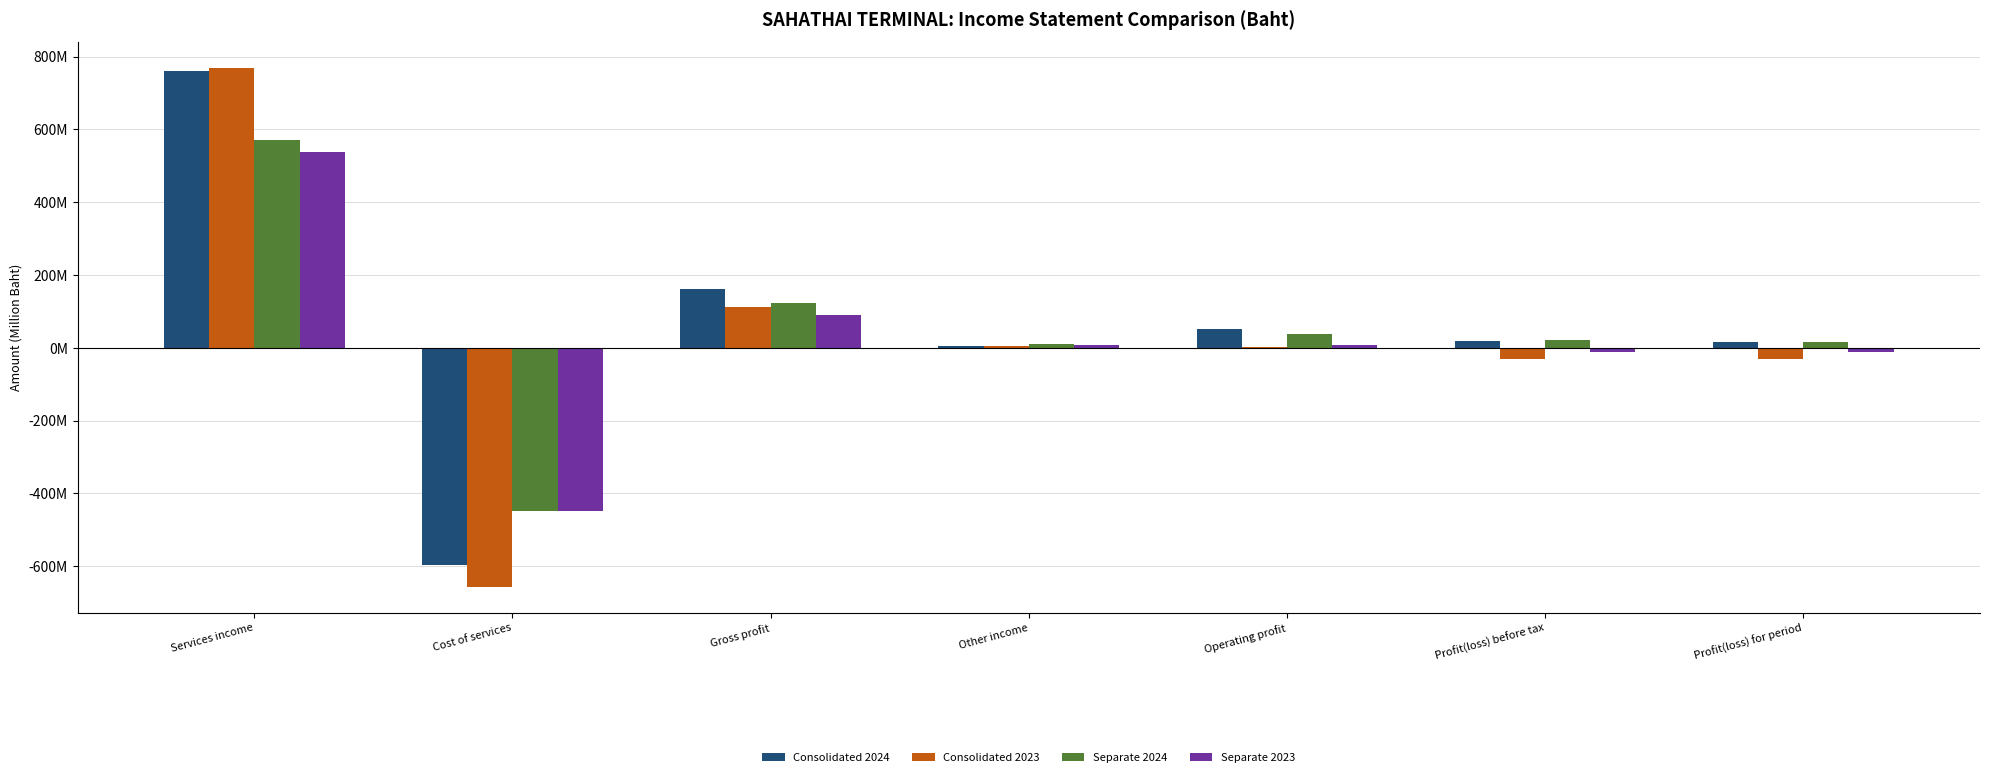

What are all the series names shown in the legend?

Consolidated 2024, Consolidated 2023, Separate 2024, Separate 2023